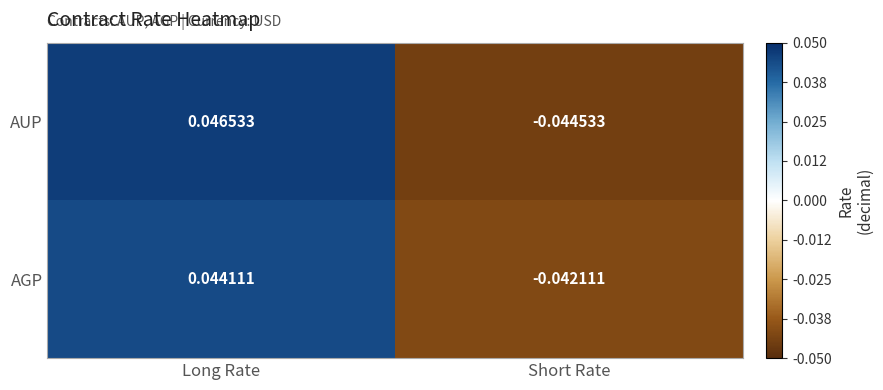

Which label corresponds to the largest value in the chart?

Long Rate